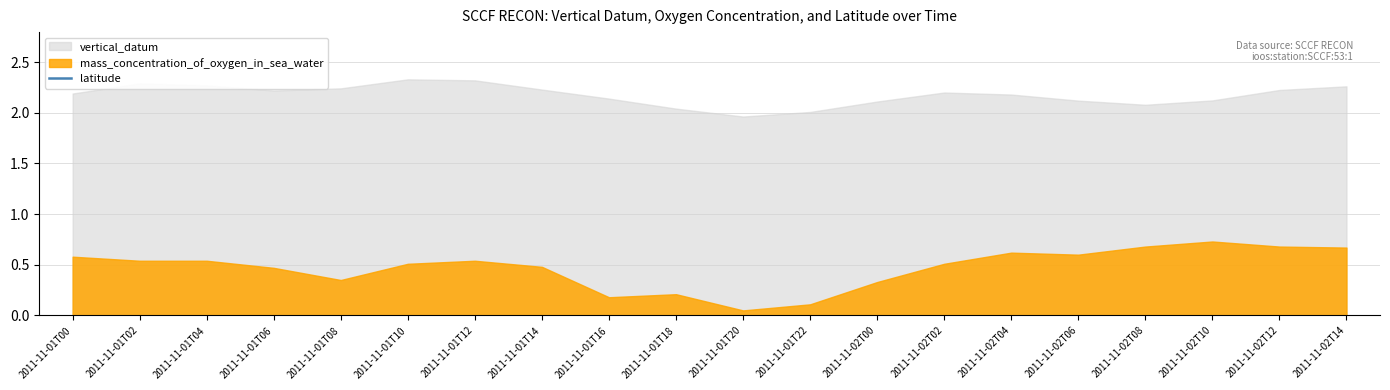

List the series in order of their peak value, highest first.

latitude, mass_concentration_of_oxygen_in_sea_water, vertical_datum